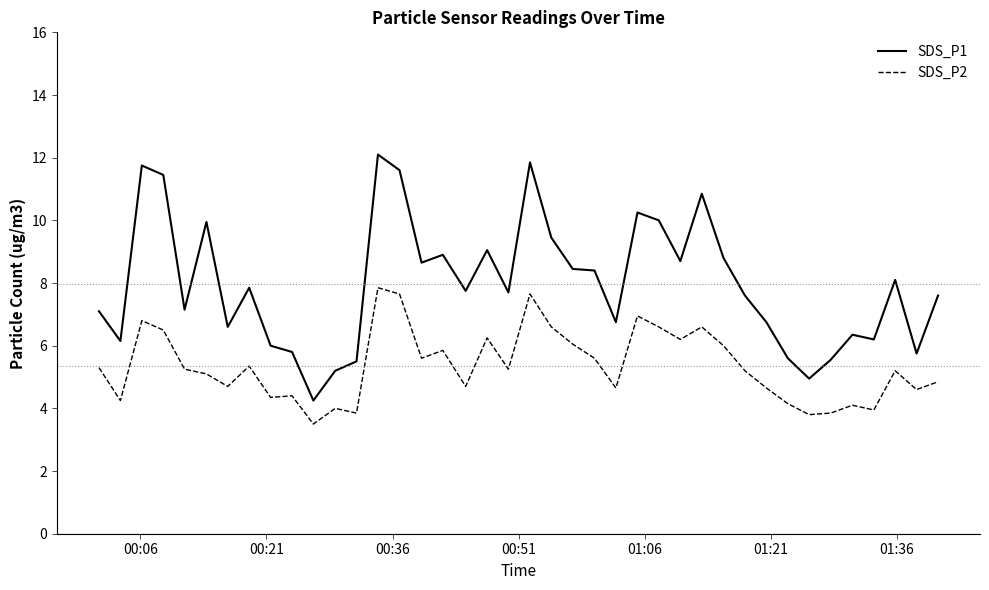

Rank the series by their maximum value, from highest to lowest.

SDS_P1, SDS_P2